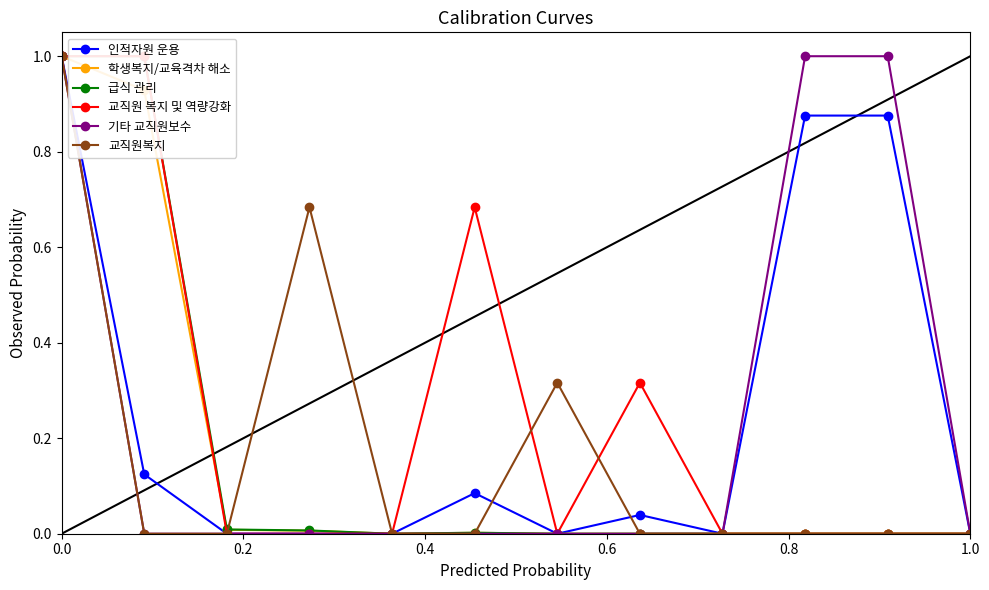

True or false: 교직원 복지 및 역량강화 and 교직원복지 intersect in this chart.

True